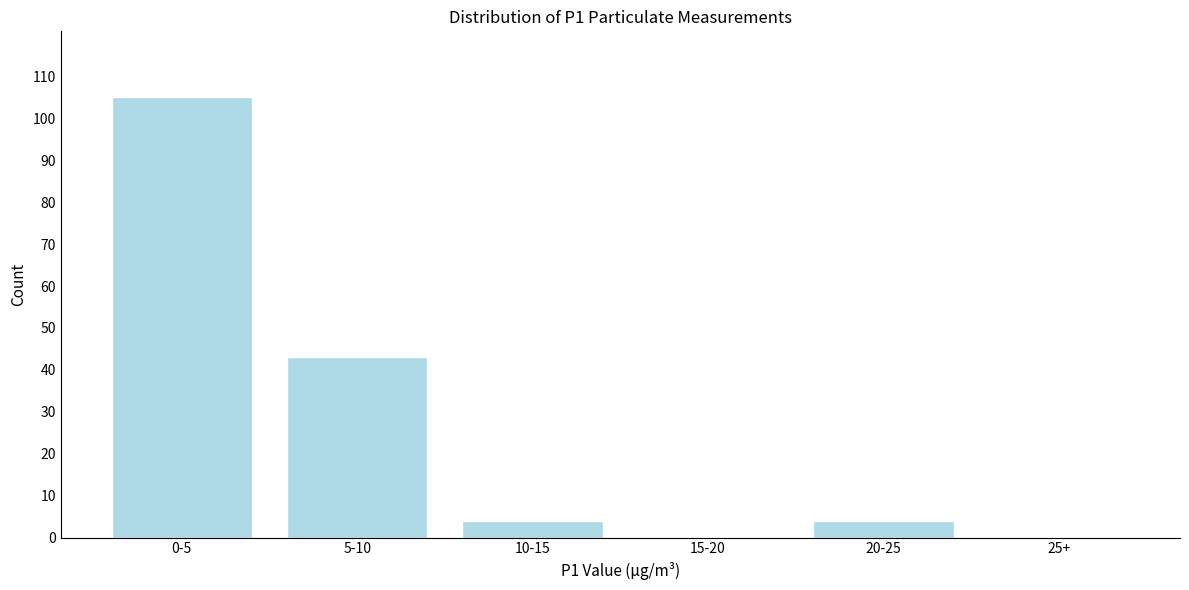

Reading right to left, list all the values displayed in this chart.

25+=0	20-25=4	15-20=0	10-15=4	5-10=43	0-5=105